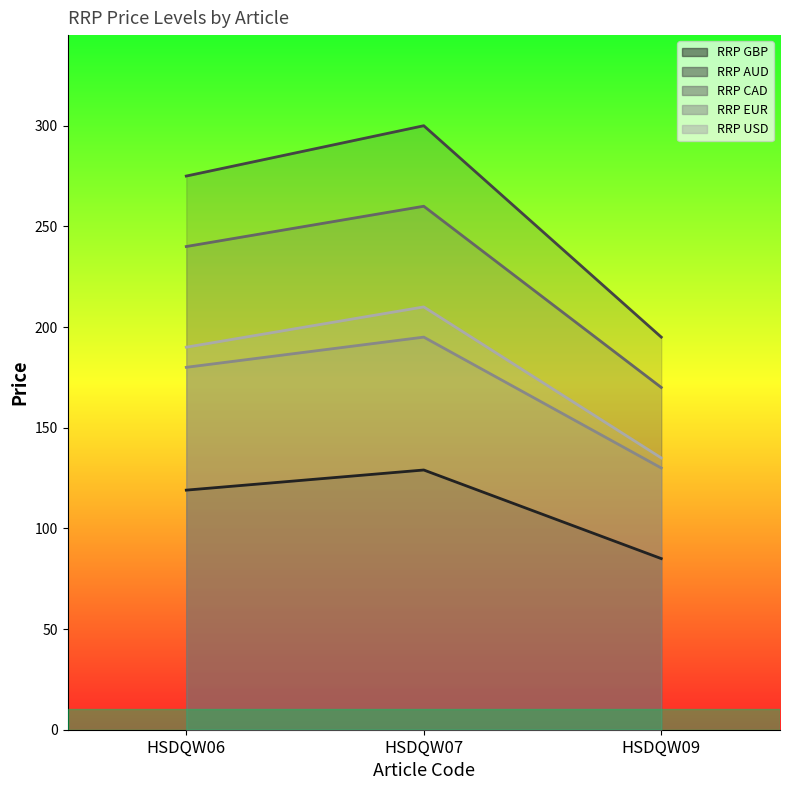

Is the value of RRP CAD at HSDQW09 greater than the value of RRP AUD at HSDQW06?

No